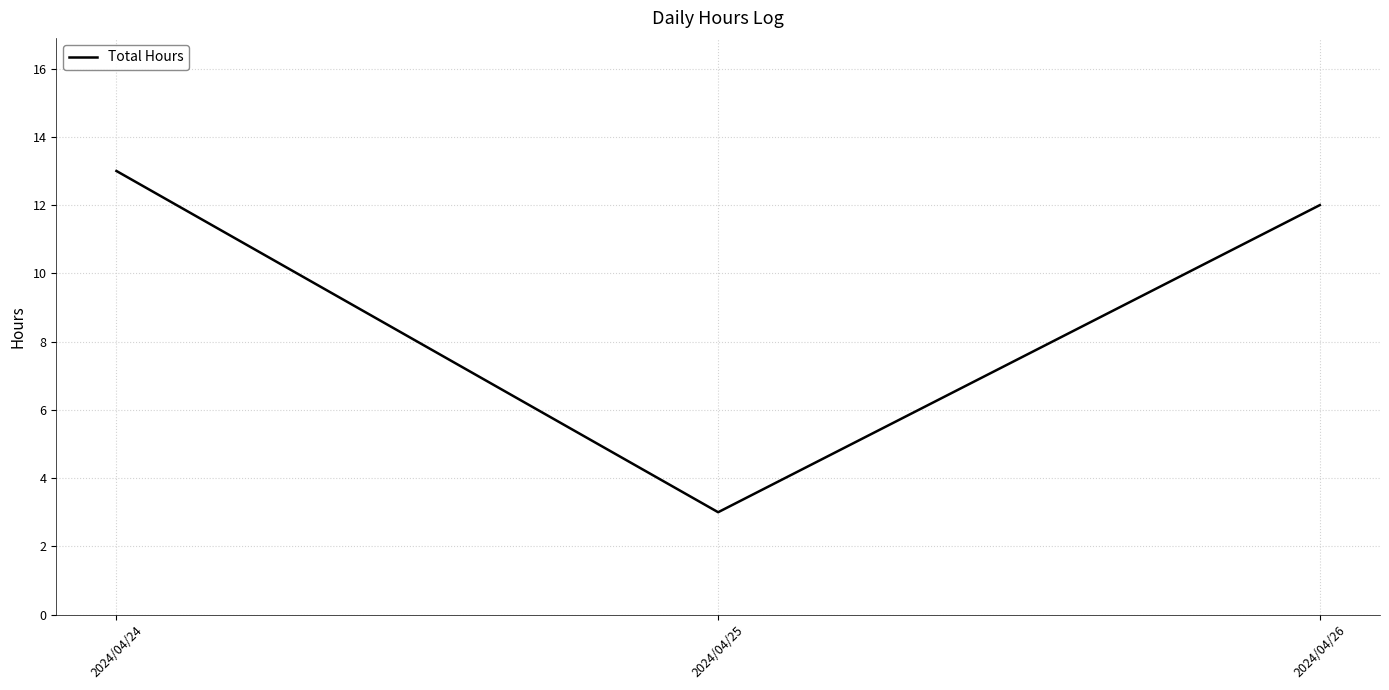

At which category does the chart reach its peak across all series?

2024/04/24